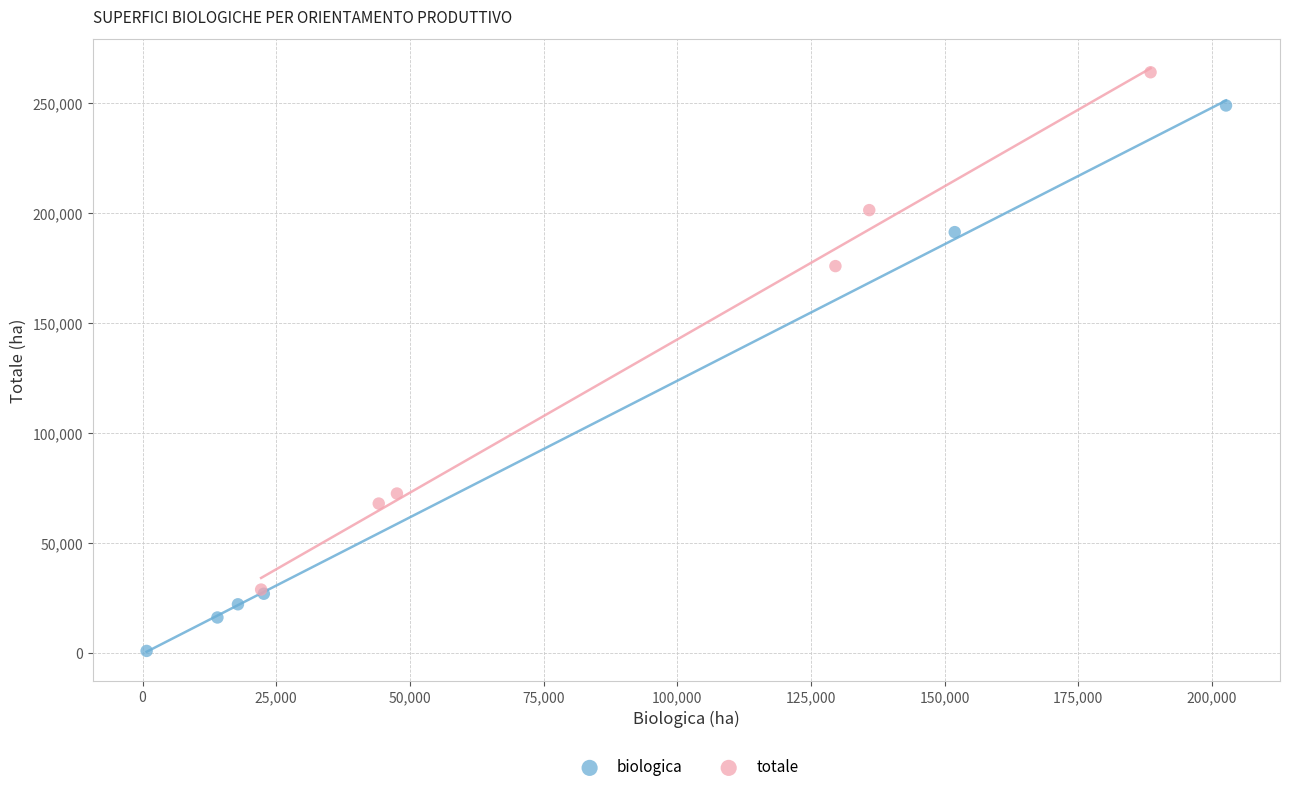

Which series has the largest Y range (max minus min)?

biologica